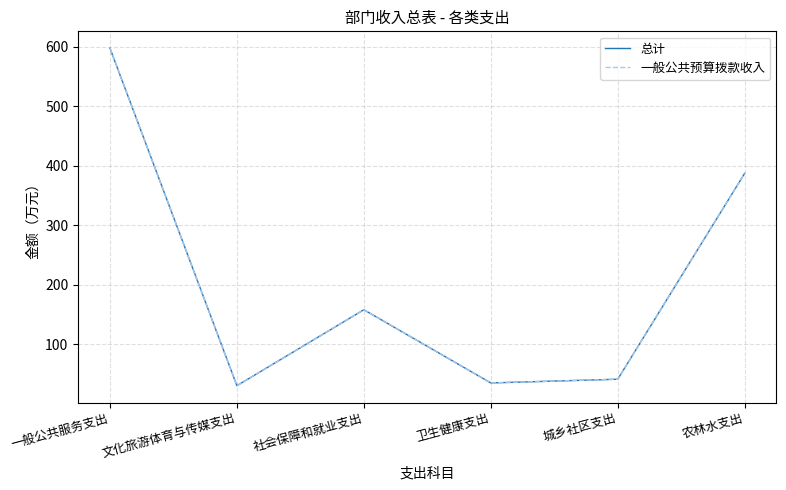

Does the chart display data point markers on the line(s)?

No